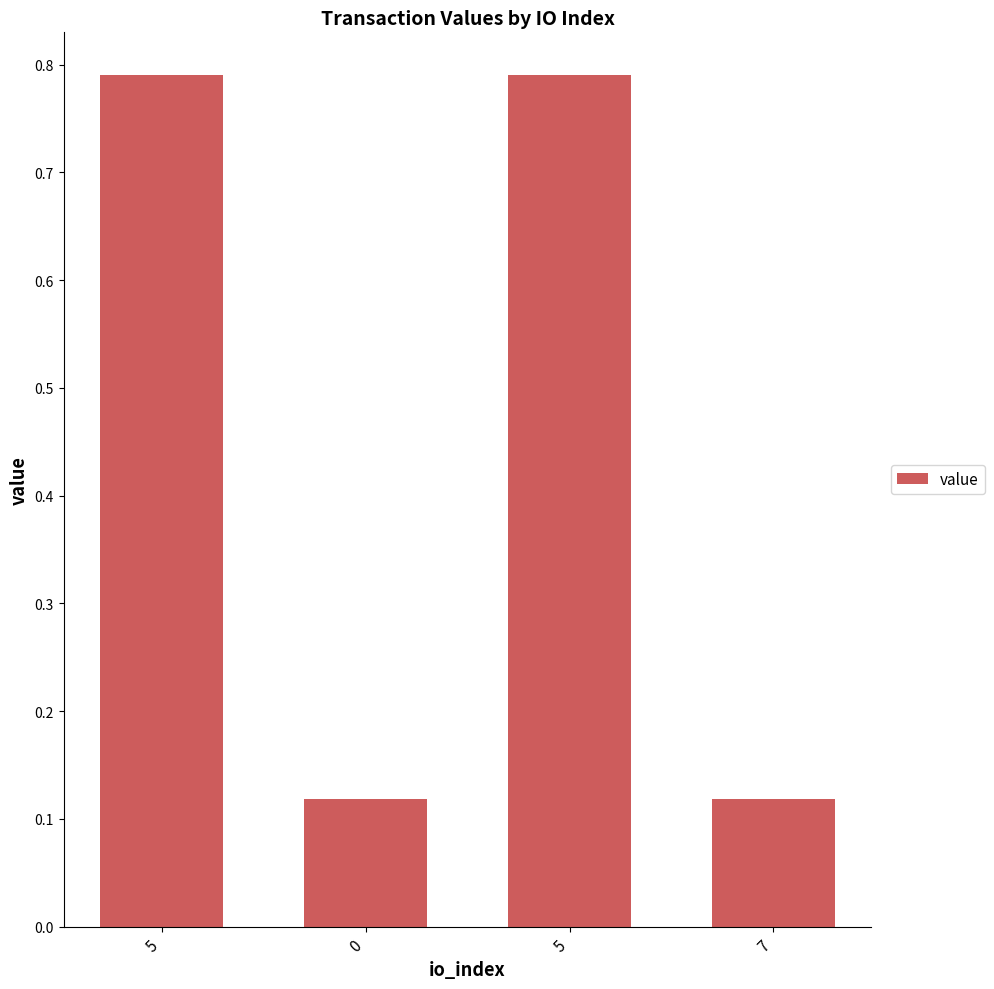

How many bars are there in total?

4